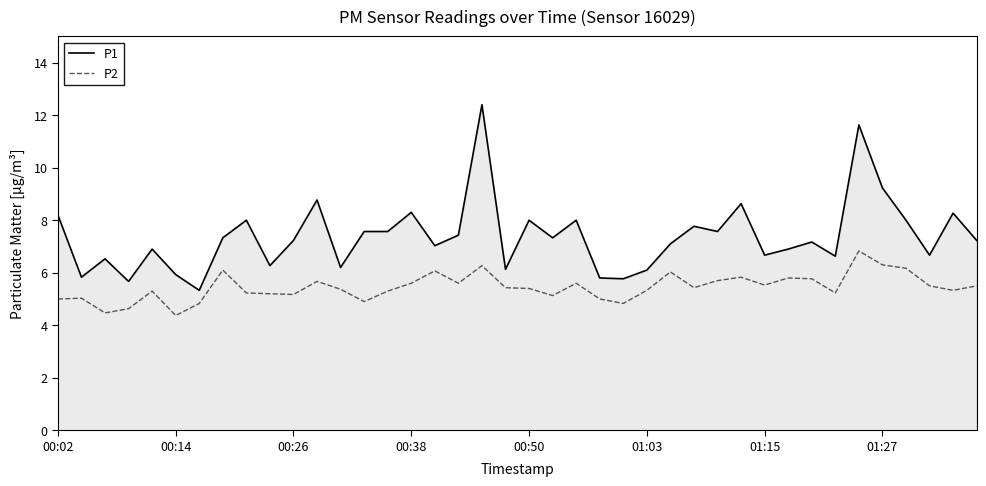

At how many categories does at least one series exceed 5?

40